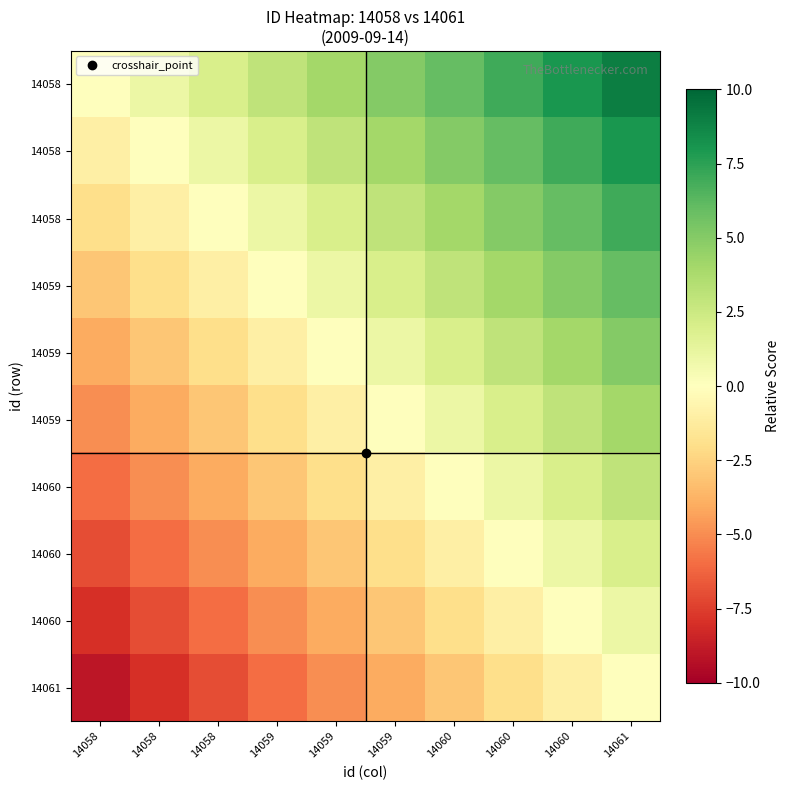

What is the total value across all series at 14060?

15